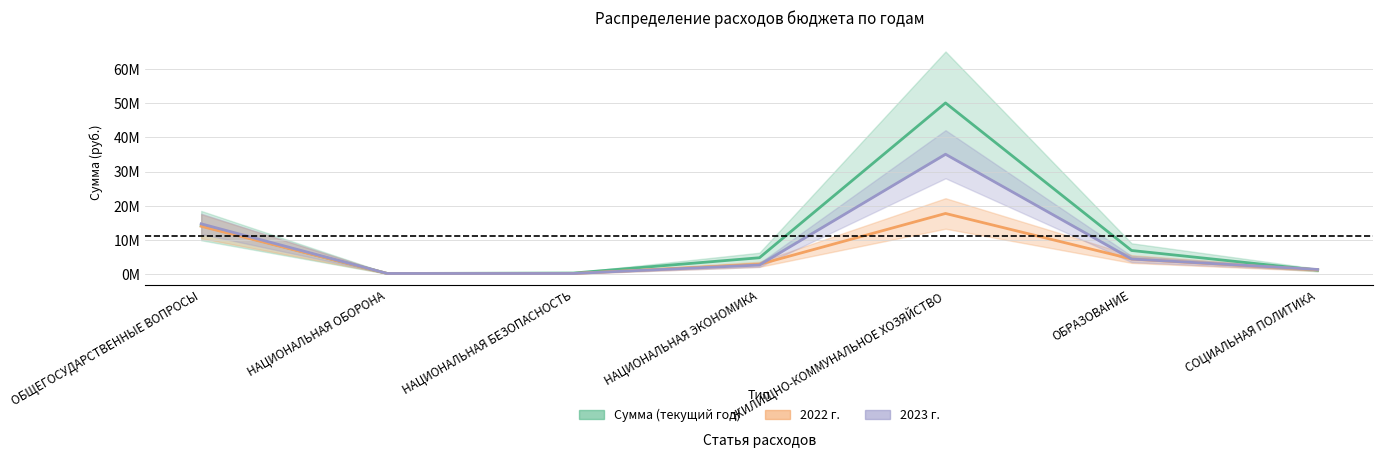

What is the highest value of the Сумма (текущий год) series?

50091361